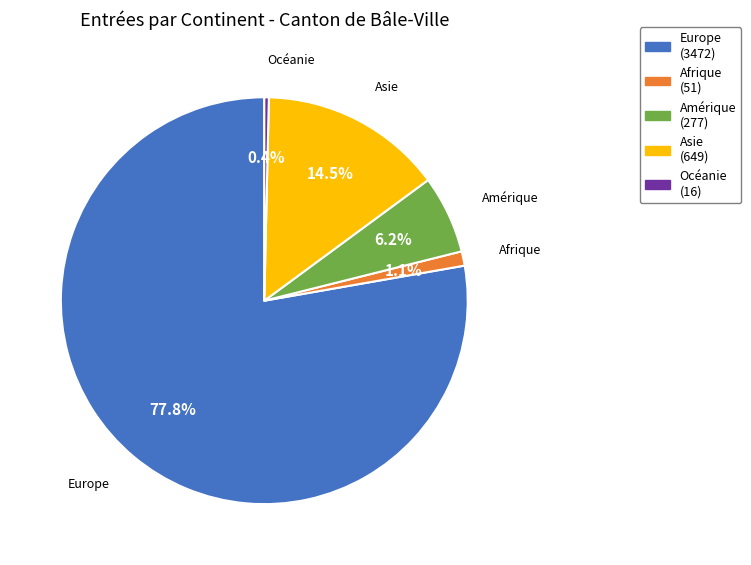

To the nearest percent, what is the difference between the largest and smallest slice percentages?

77%